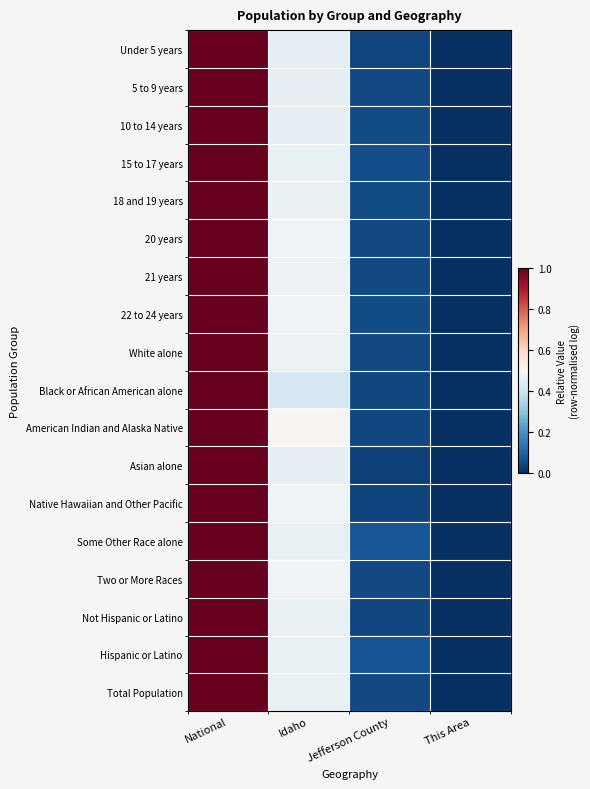

Reading left to right, what are all the values shown in this chart?

Under 5 years: National=1.0	Idaho=0.4	Jefferson County=0.0	This Area=0.0
5 to 9 years: National=1.0	Idaho=0.5	Jefferson County=0.0	This Area=0.0
10 to 14 years: National=1.0	Idaho=0.5	Jefferson County=0.1	This Area=0.0
15 to 17 years: National=1.0	Idaho=0.5	Jefferson County=0.1	This Area=0.0
18 and 19 years: National=1.0	Idaho=0.5	Jefferson County=0.1	This Area=0.0
20 years: National=1.0	Idaho=0.5	Jefferson County=0.0	This Area=0.0
21 years: National=1.0	Idaho=0.5	Jefferson County=0.0	This Area=0.0
22 to 24 years: National=1.0	Idaho=0.5	Jefferson County=0.1	This Area=0.0
White alone: National=1.0	Idaho=0.5	Jefferson County=0.0	This Area=0.0
Black or African American alone: National=1.0	Idaho=0.4	Jefferson County=0.0	This Area=0.0
American Indian and Alaska Native: National=1.0	Idaho=0.5	Jefferson County=0.0	This Area=0.0
Asian alone: National=1.0	Idaho=0.5	Jefferson County=0.0	This Area=0.0
Native Hawaiian and Other Pacific: National=1.0	Idaho=0.5	Jefferson County=0.0	This Area=0.0
Some Other Race alone: National=1.0	Idaho=0.5	Jefferson County=0.1	This Area=0.0
Two or More Races: National=1.0	Idaho=0.5	Jefferson County=0.0	This Area=0.0
Not Hispanic or Latino: National=1.0	Idaho=0.5	Jefferson County=0.0	This Area=0.0
Hispanic or Latino: National=1.0	Idaho=0.5	Jefferson County=0.1	This Area=0.0
Total Population: National=1.0	Idaho=0.5	Jefferson County=0.0	This Area=0.0